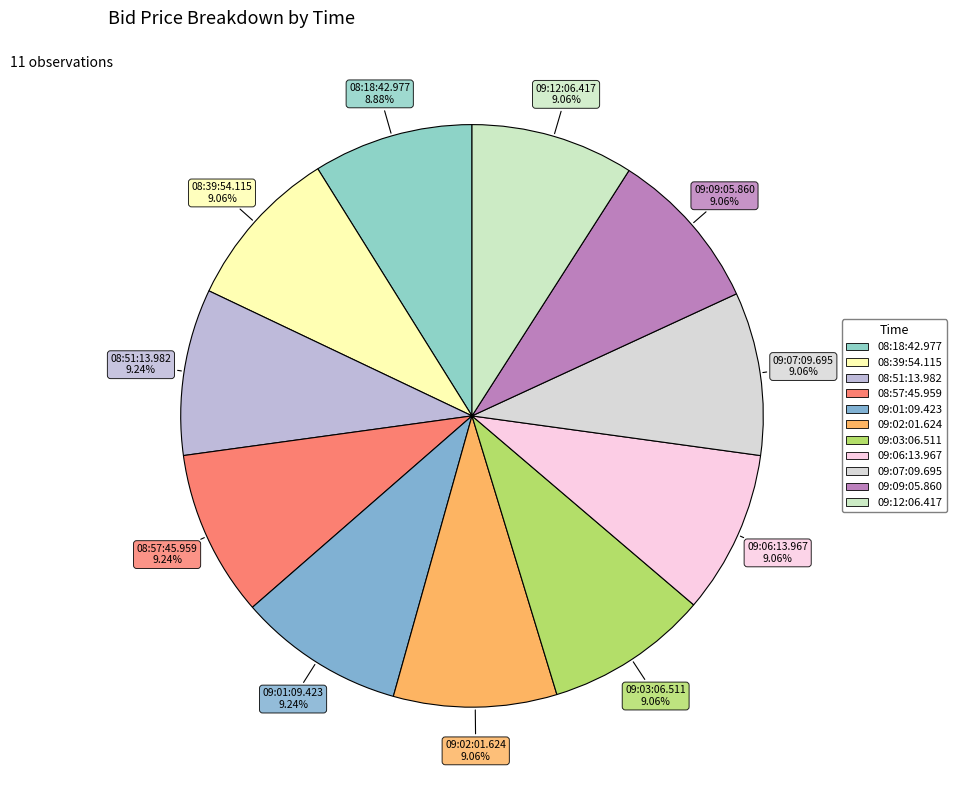

How many segments does this pie chart have?

11